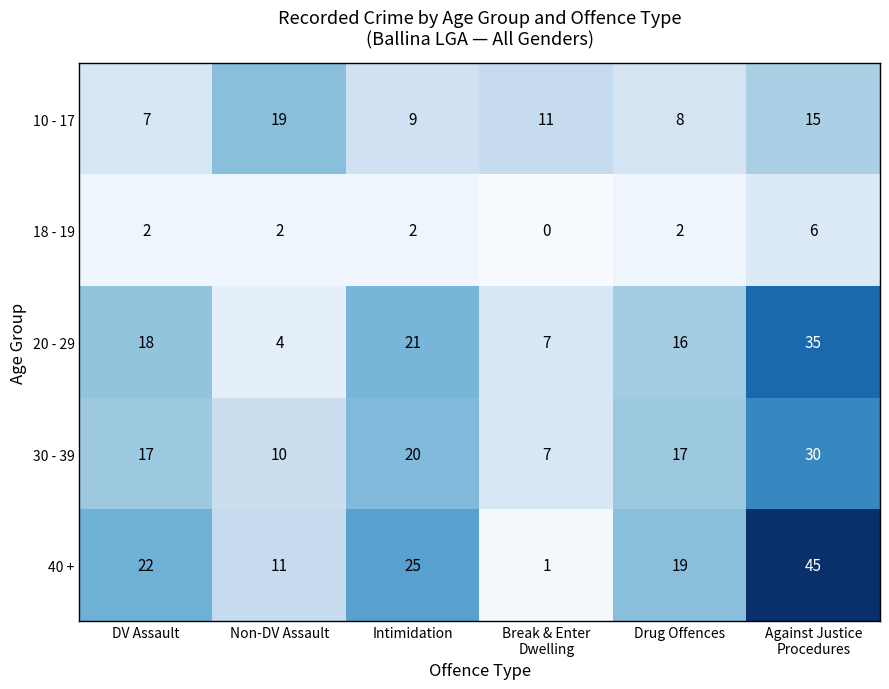

What is the difference between the maximum and minimum values in the 20 - 29 series?

31